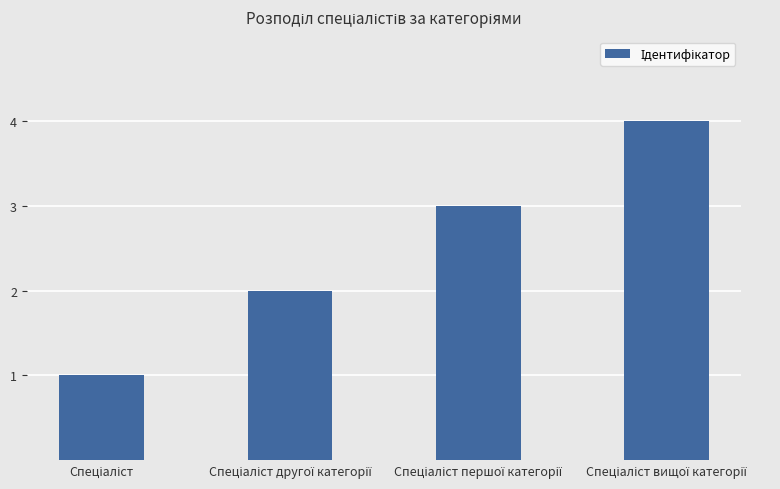

Count the number of categories in the chart.

4